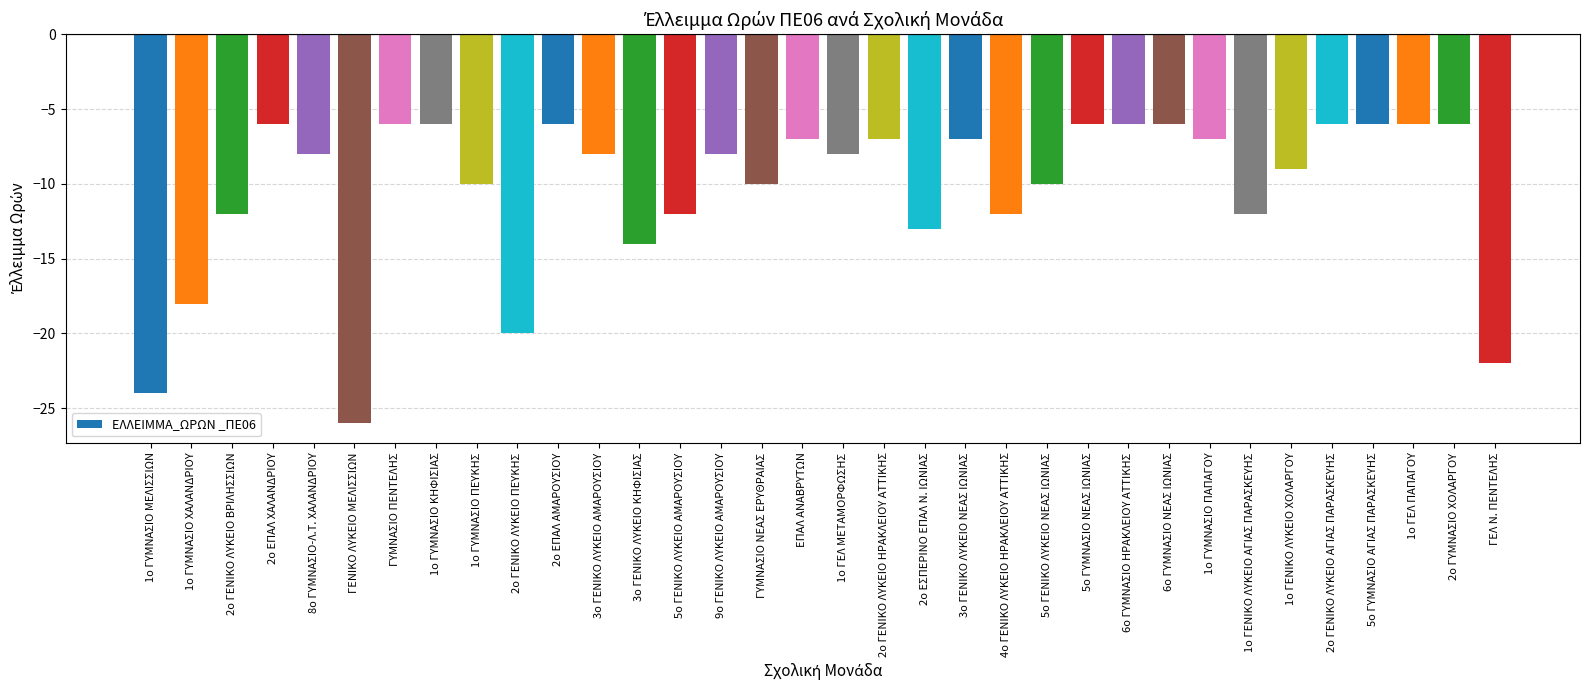

What is the change in value from 9ο ΓΕΝΙΚΟ ΛΥΚΕΙΟ ΑΜΑΡΟΥΣΙΟΥ to 3ο ΓΕΝΙΚΟ ΛΥΚΕΙΟ ΝΕΑΣ ΙΩΝΙΑΣ?

+1